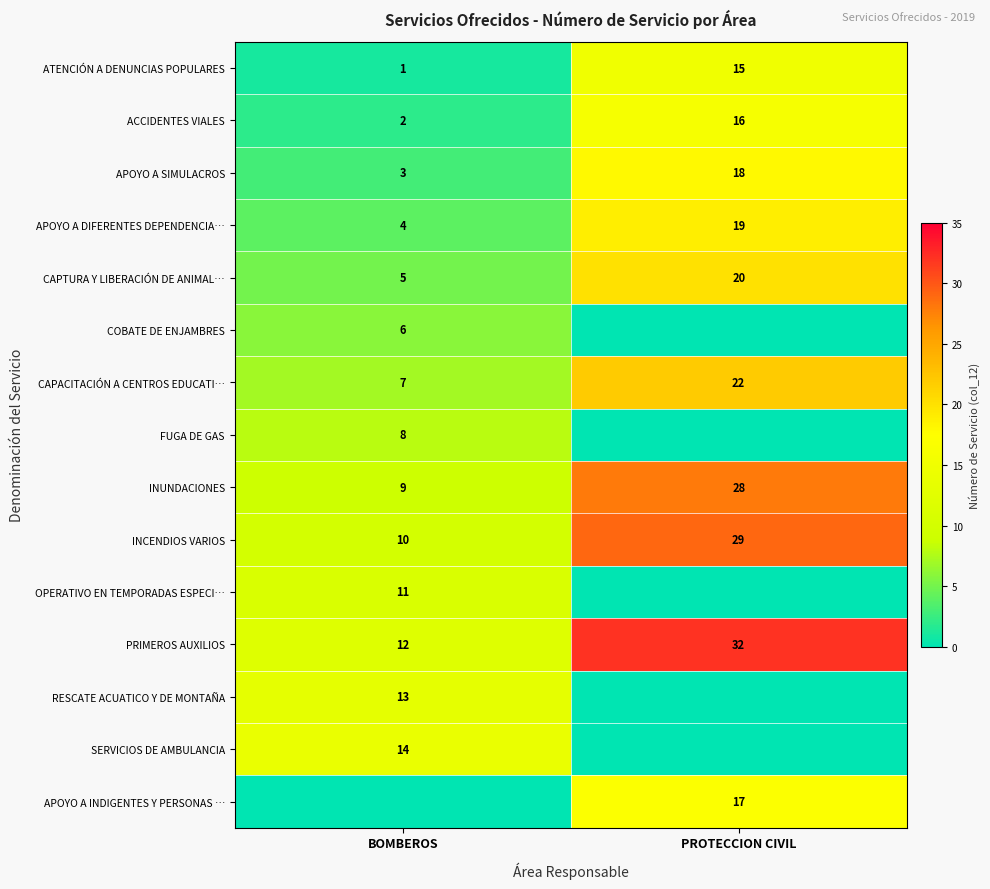

Which series has the largest total across all categories?

row_11